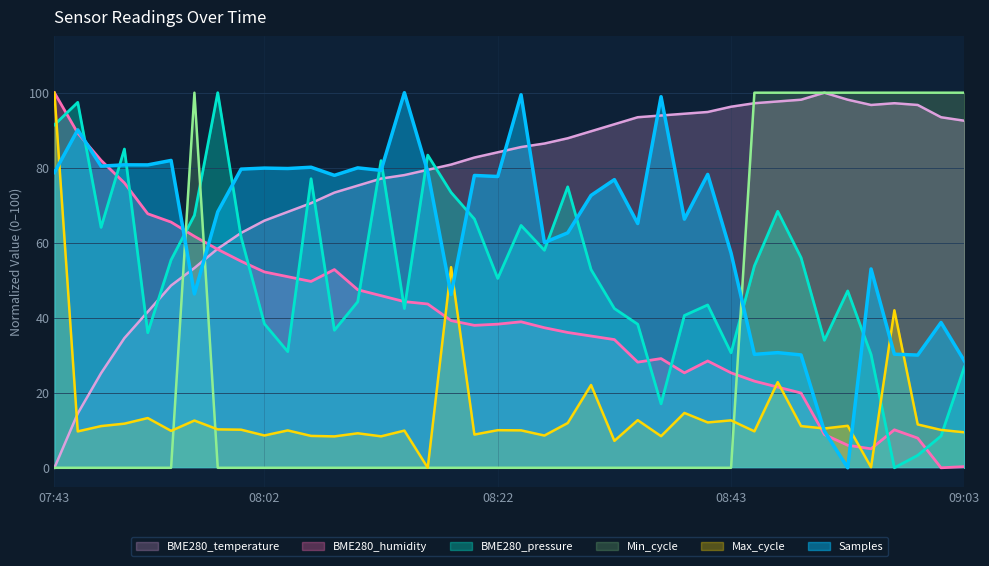

How many lines are shown in the chart?

6